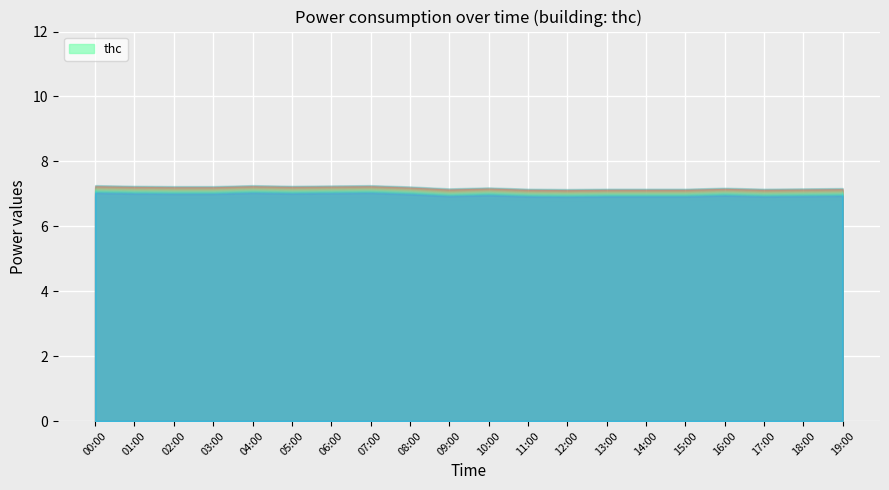

Reading right to left, what are all the values shown in this chart?

19:00=7.2	18:00=7.2	17:00=7.2	16:00=7.2	15:00=7.2	14:00=7.2	13:00=7.2	12:00=7.2	11:00=7.2	10:00=7.2	09:00=7.2	08:00=7.2	07:00=7.3	06:00=7.3	05:00=7.2	04:00=7.3	03:00=7.2	02:00=7.2	01:00=7.2	00:00=7.3